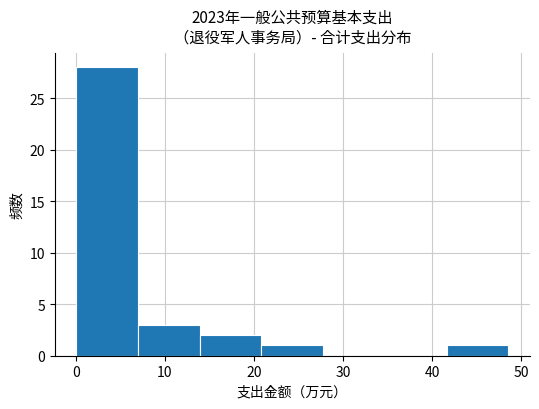

How tall is the bar that spans 0 to 7 on the x-axis? Neither the bar edges nor the heights are printed on the chart, so give them approximately, as read against the axes.

28